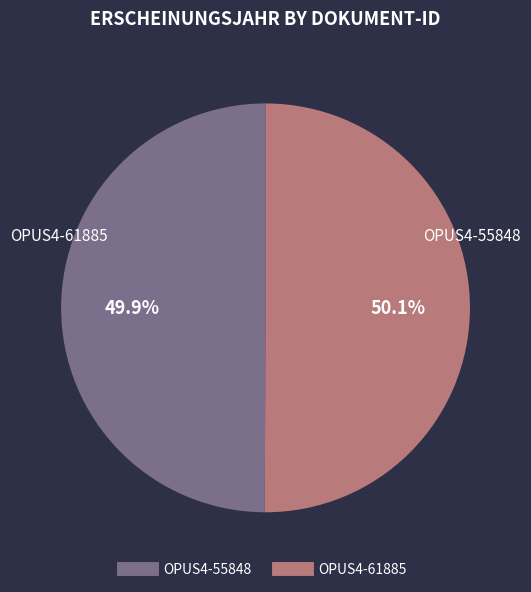

To the nearest percent, what is the combined percentage of OPUS4-55848 and OPUS4-61885?

100%